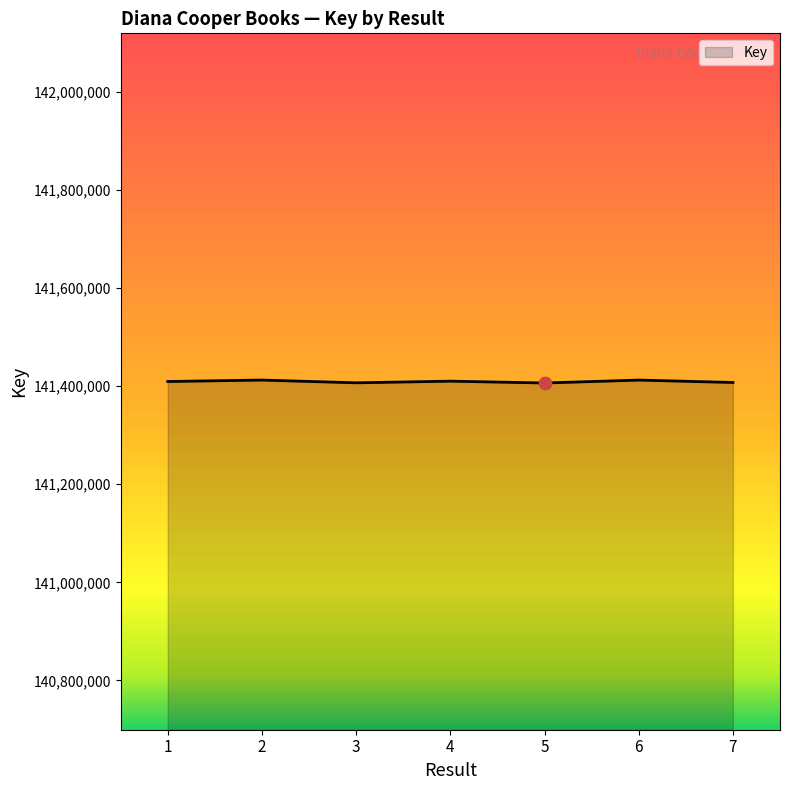

What is the change in value from 5 to 6?

+5954